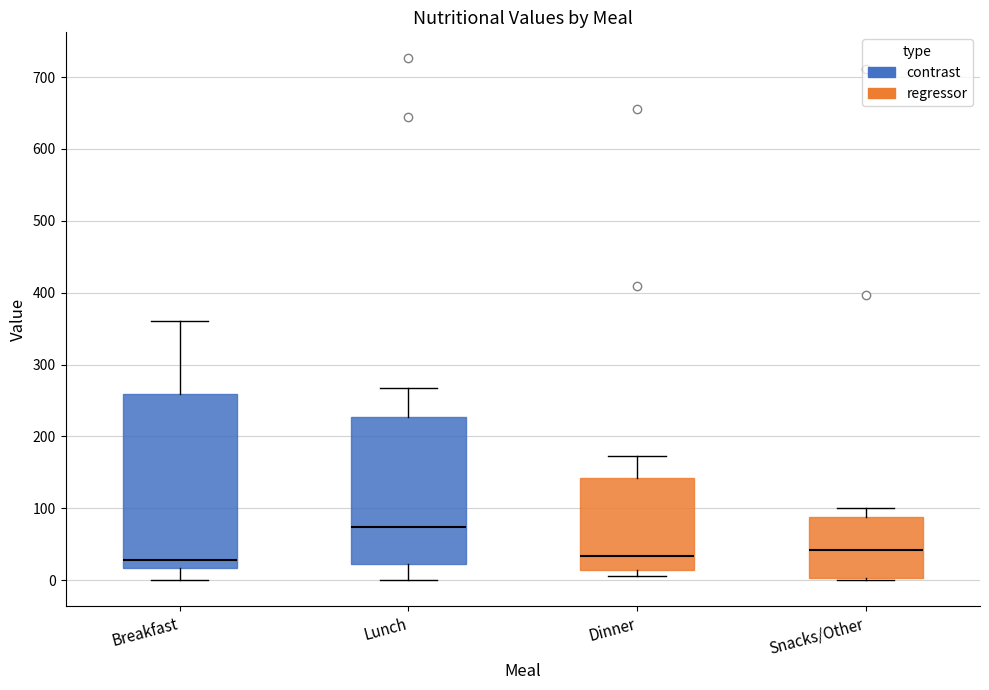

Which box is the tallest, from its lower edge to its upper edge?

Breakfast